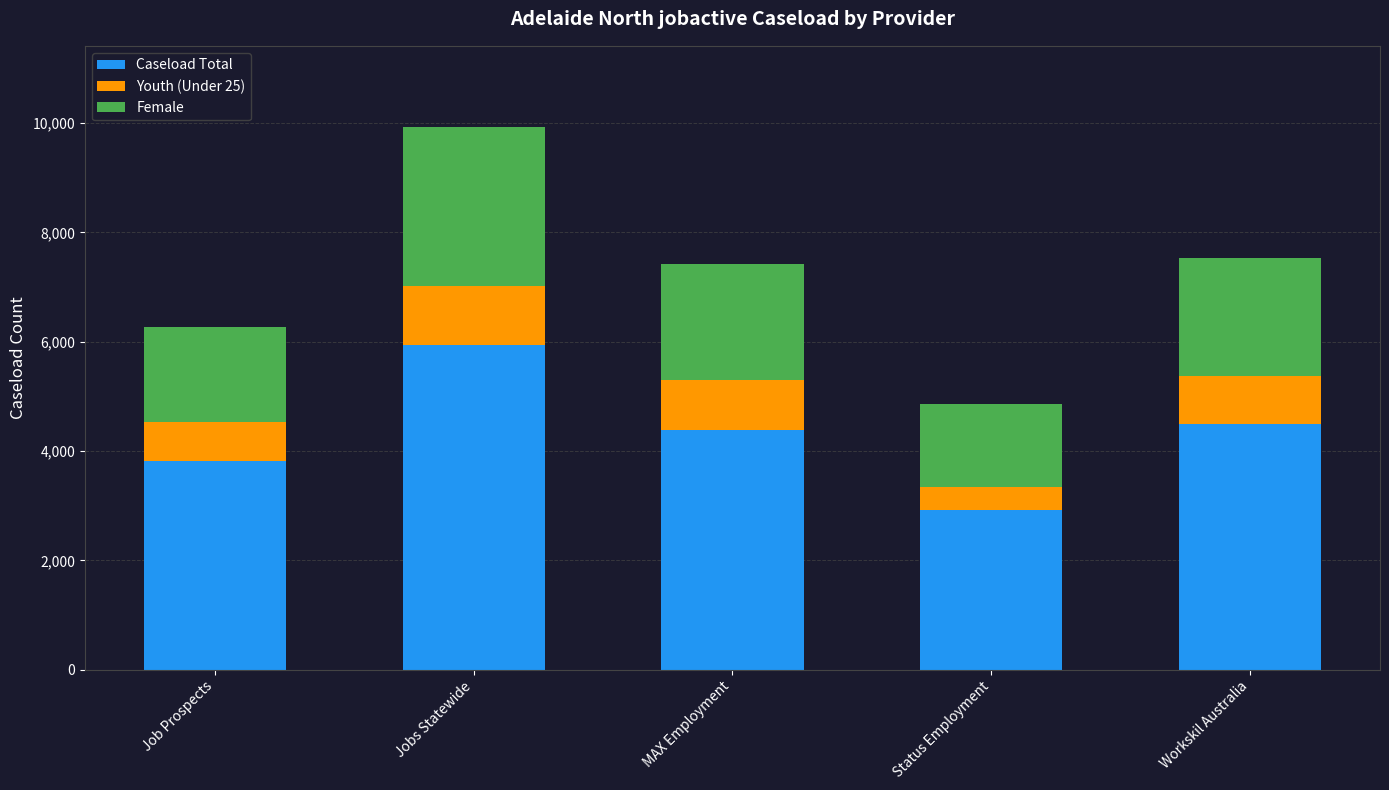

True or false: Caseload Total has a value of 4522 at Status Employment.

False